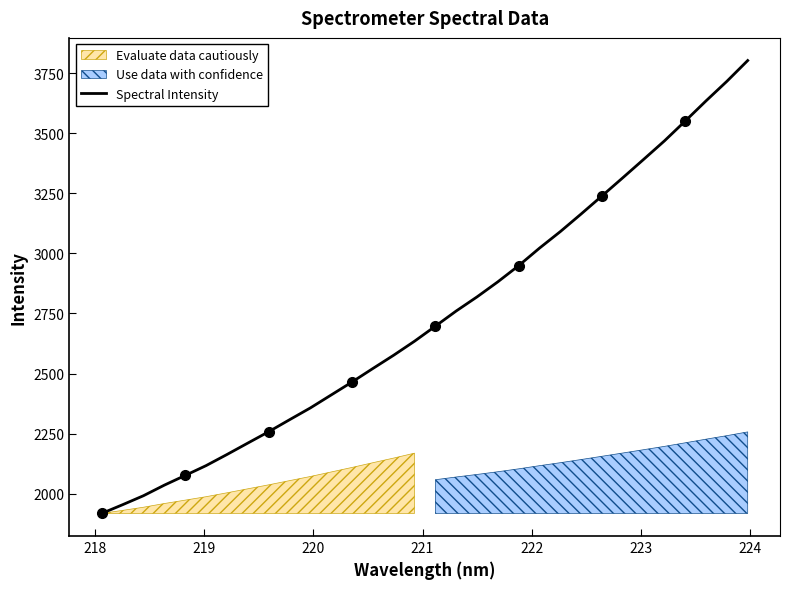

What is the greatest value displayed?

3803.4